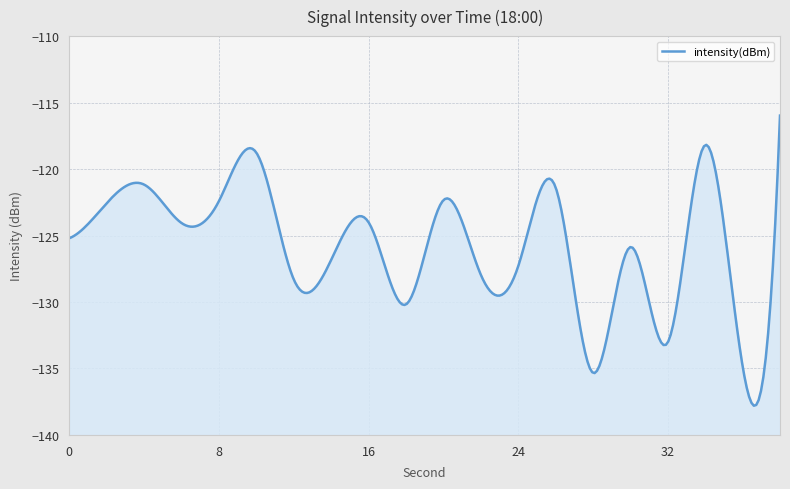

Count the number of values greater than -124.

8